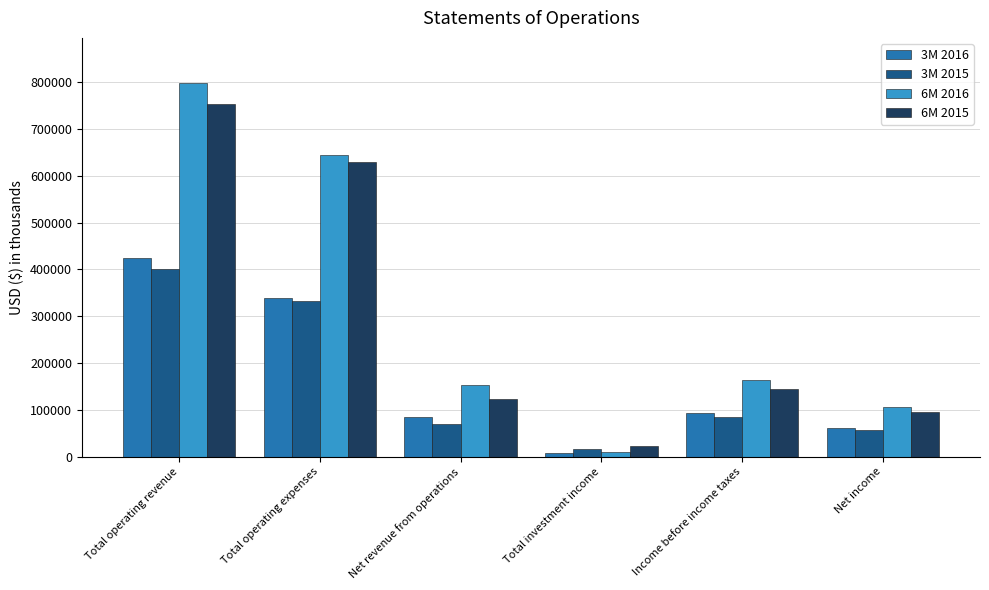

Read the 3M 2015 value at Total operating revenue, to the nearest 100.

401700